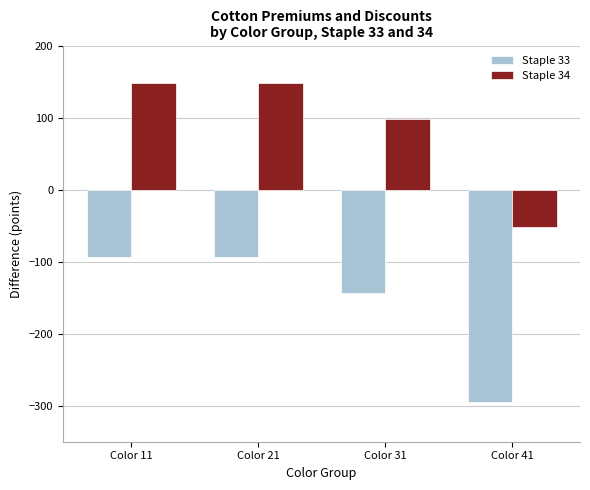

At Color 41, list the series in order from largest to smallest.

Staple 34, Staple 33